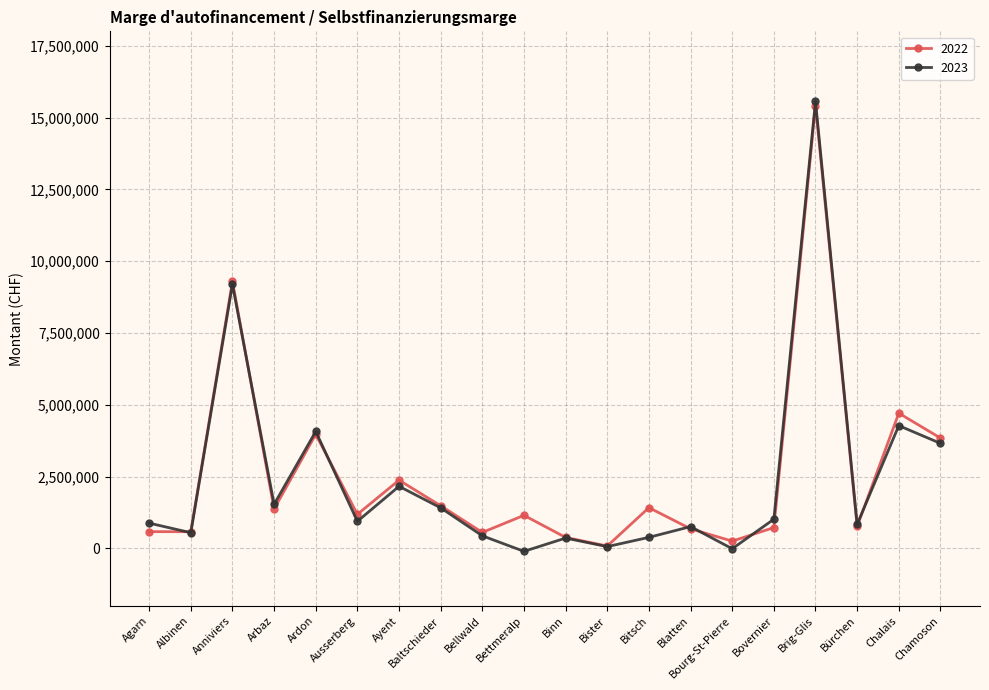

Is it true that 2022 equals 1616488.0 at Ardon?

False